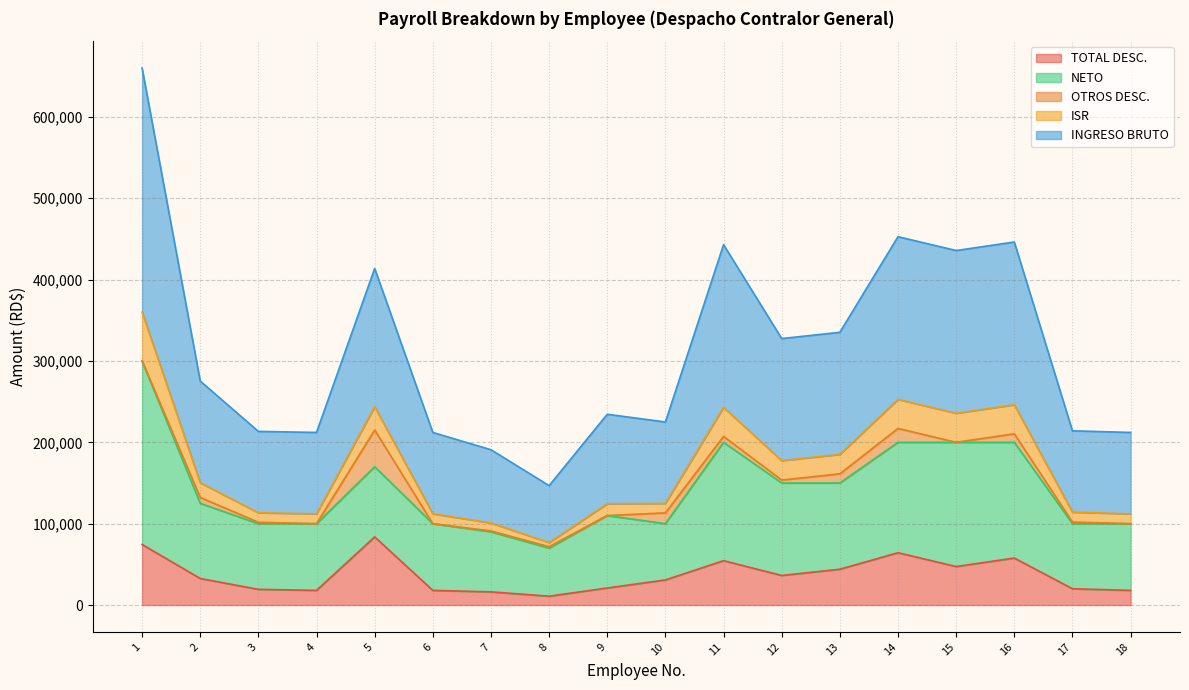

What is the approximate value of TOTAL DESC. at 7?

16197.1